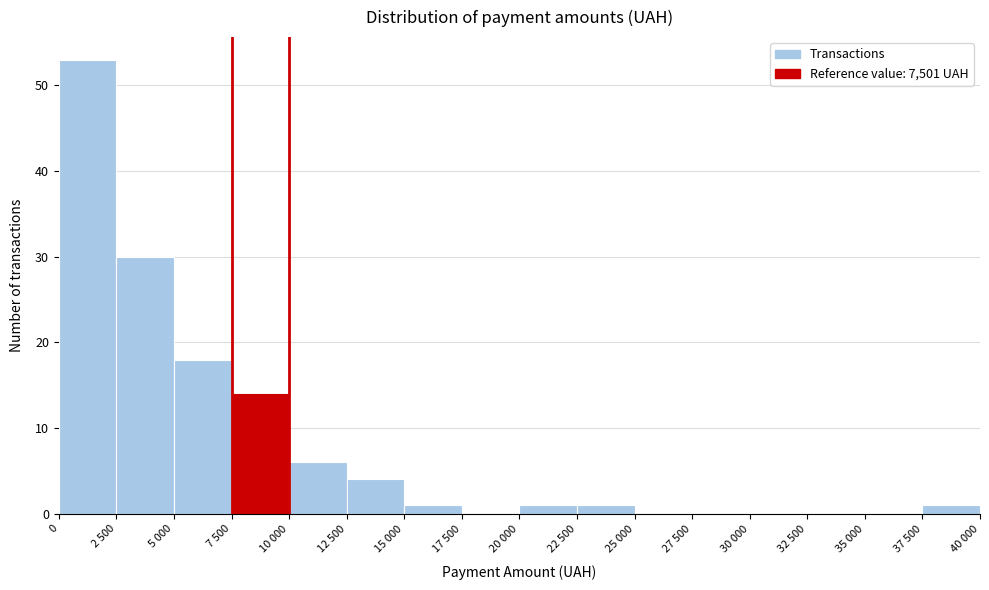

Reading left to right, list all the values displayed in this chart.

0=53	2 500=30	5 000=18	7 500=14	10 000=6	12 500=4	15 000=1	17 500=0	20 000=1	22 500=1	25 000=0	27 500=0	30 000=0	32 500=0	35 000=0	37 500=1